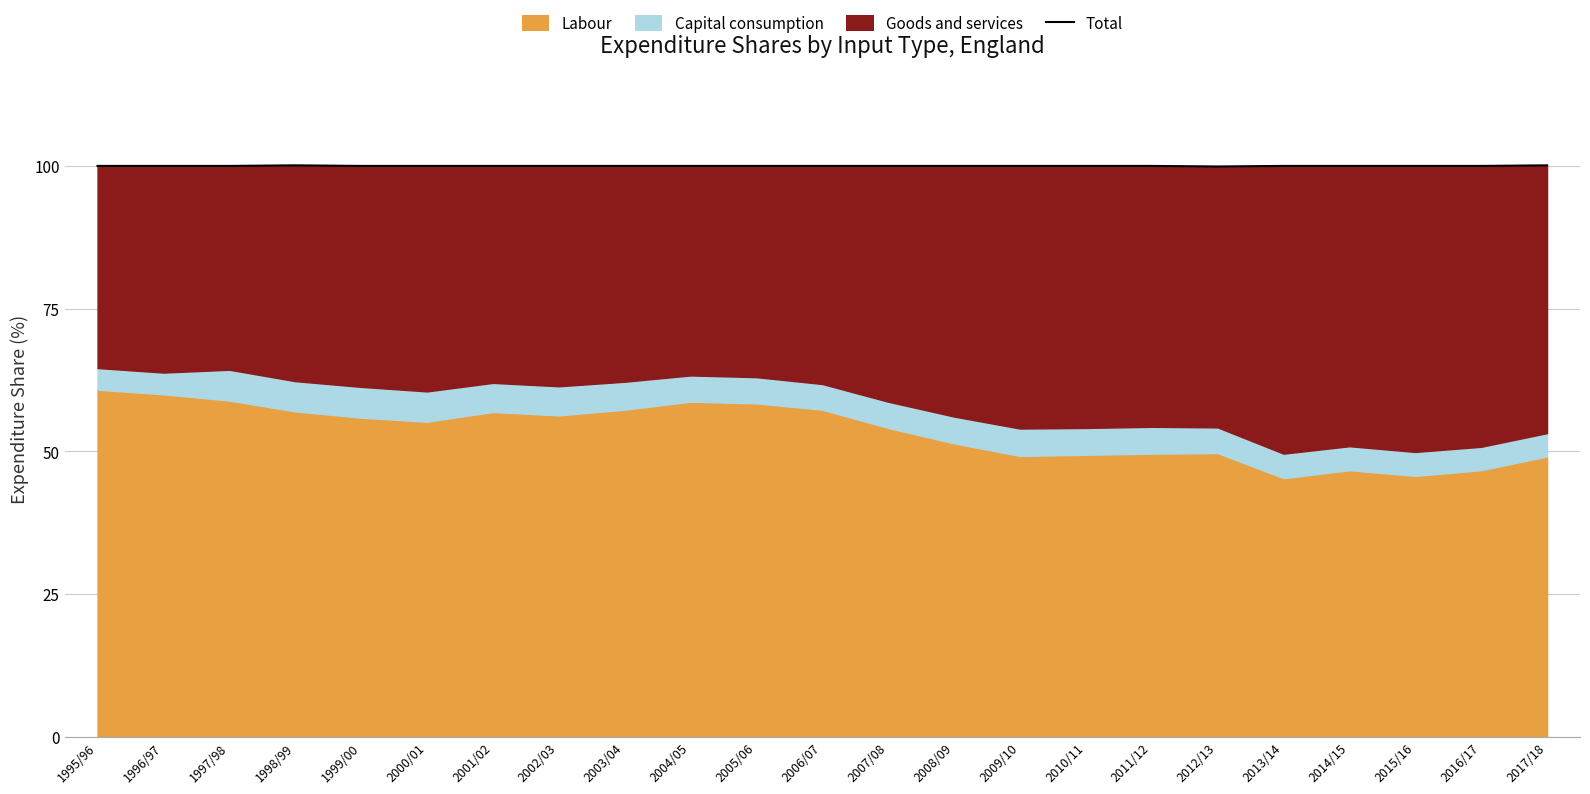

List the labels in order of value, smallest first.

2012/13, 1995/96, 1996/97, 1997/98, 1999/00, 2000/01, 2001/02, 2002/03, 2003/04, 2004/05, 2005/06, 2006/07, 2007/08, 2008/09, 2009/10, 2010/11, 2011/12, 2013/14, 2014/15, 2015/16, 2016/17, 1998/99, 2017/18